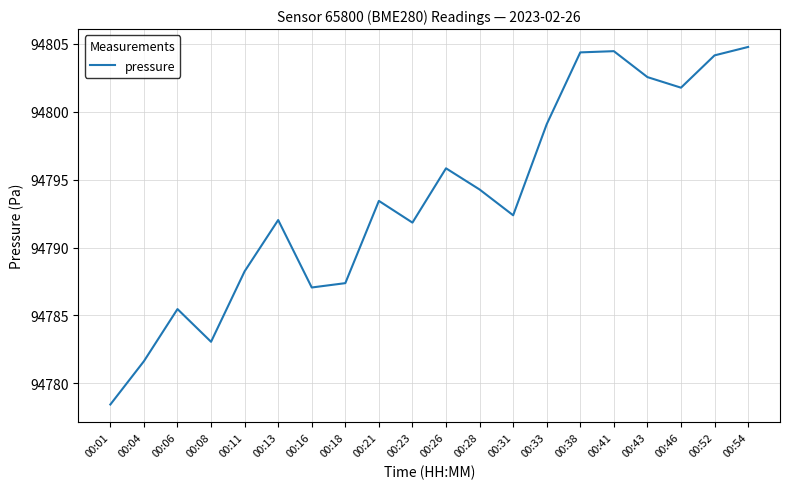

How many interior local valleys (lower than both neighbors) does the data have?

5